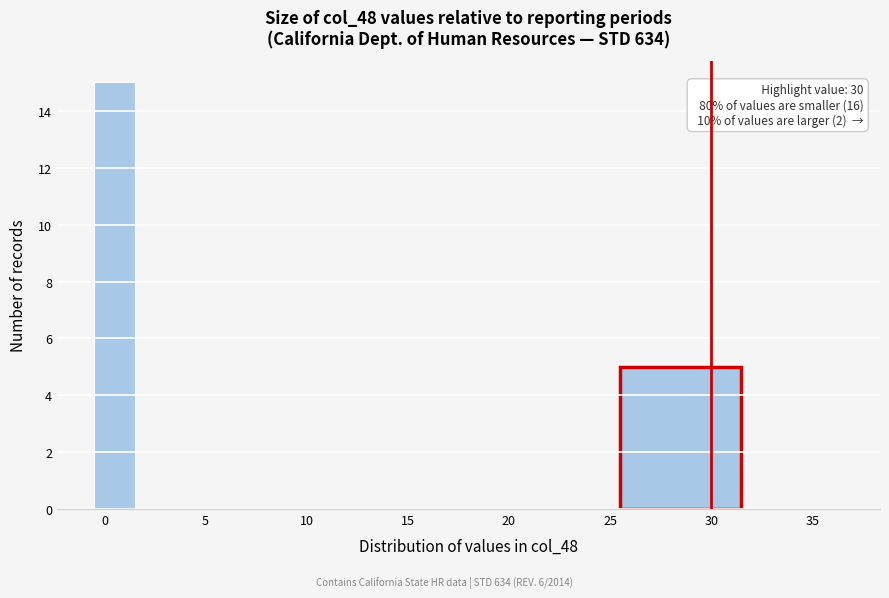

Which range on the x-axis has the tallest bar?

-0.5 to 1.5